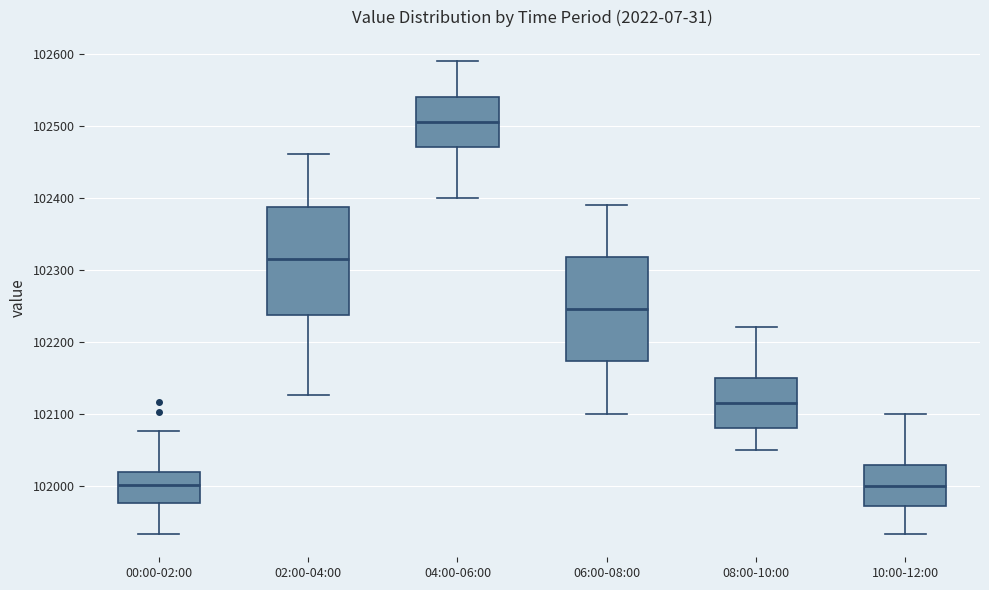

Where is the upper edge of the box for 08:00-10:00 on the y-axis? The values are not printed on the chart, so give them approximately, as read against the axis.

102150